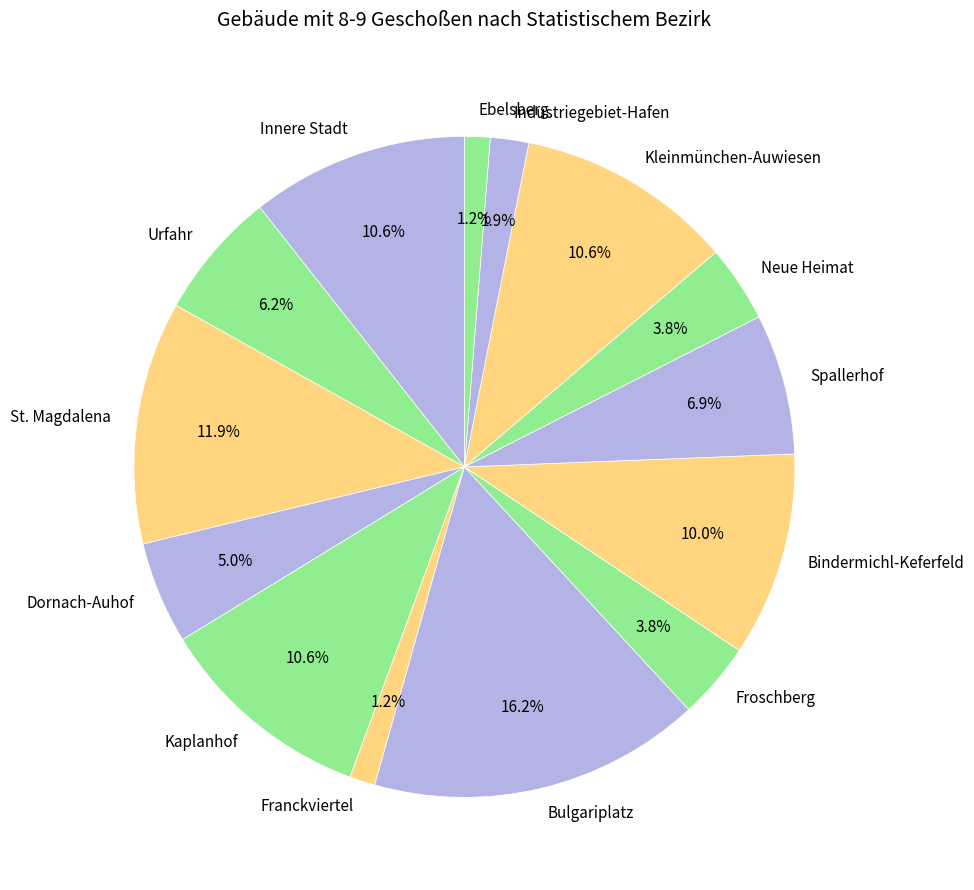

What percentage is NOT represented by Ebelsberg?

98.8%